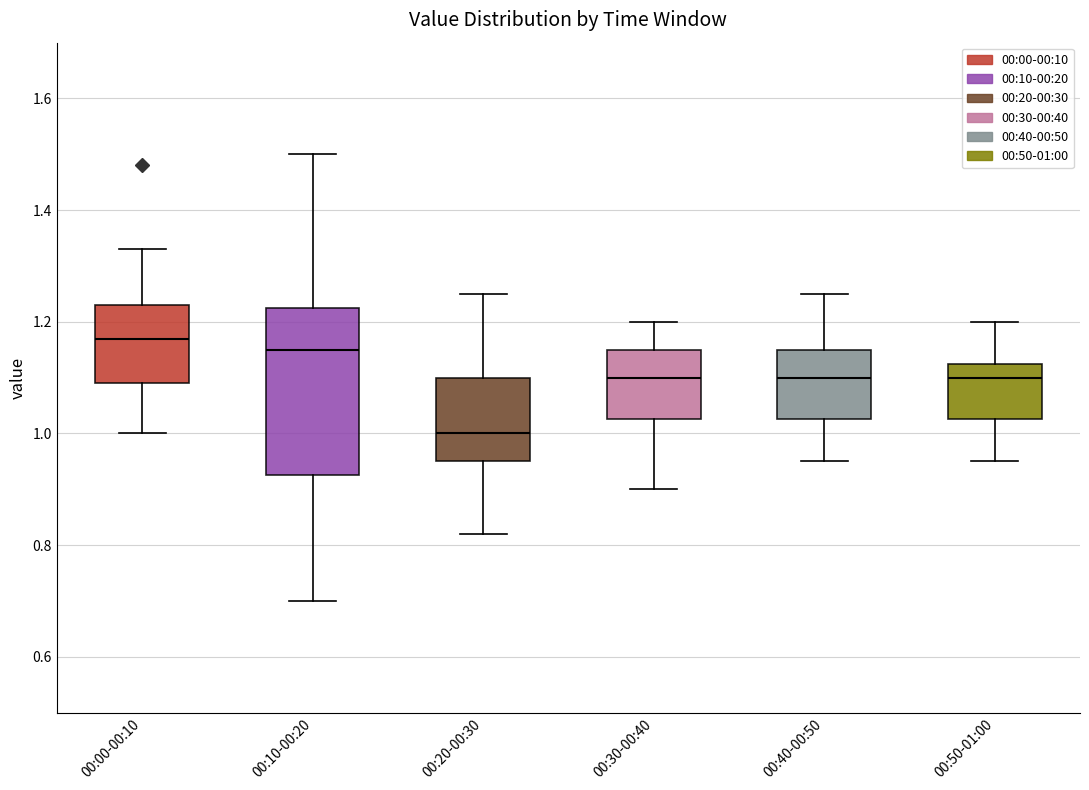

Reading left to right, read every box against the y-axis: the position of its median line, the range the box covers, and the ends of its whiskers. The values are not printed on the chart, so give them approximately, as read against the axis.

00:00-00:10: median 1.18, box 1.10 to 1.24, whiskers 1.00 to 1.34
00:10-00:20: median 1.16, box 0.92 to 1.22, whiskers 0.70 to 1.50
00:20-00:30: median 1.00, box 0.96 to 1.10, whiskers 0.82 to 1.26
00:30-00:40: median 1.10, box 1.02 to 1.16, whiskers 0.90 to 1.20
00:40-00:50: median 1.10, box 1.02 to 1.16, whiskers 0.96 to 1.26
00:50-01:00: median 1.10, box 1.02 to 1.12, whiskers 0.96 to 1.20